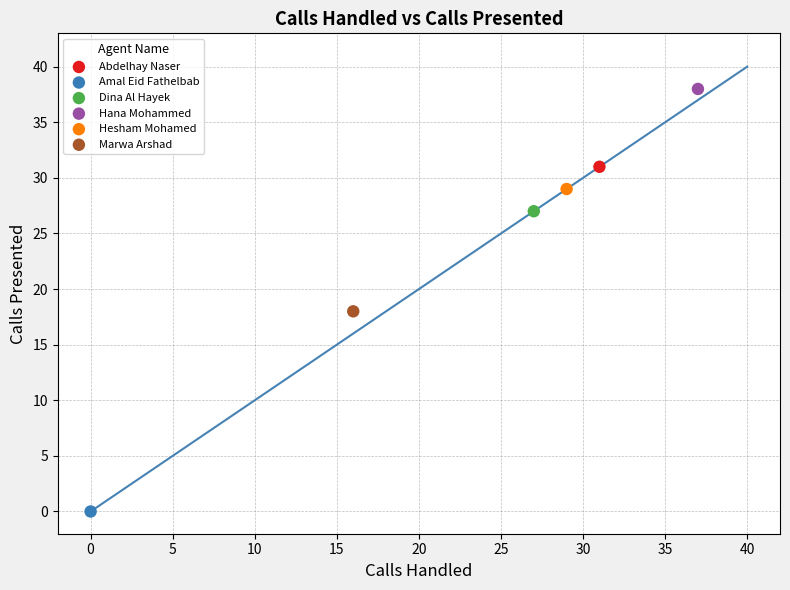

Which series contains the lowest Y value?

Amal Eid Fathelbab